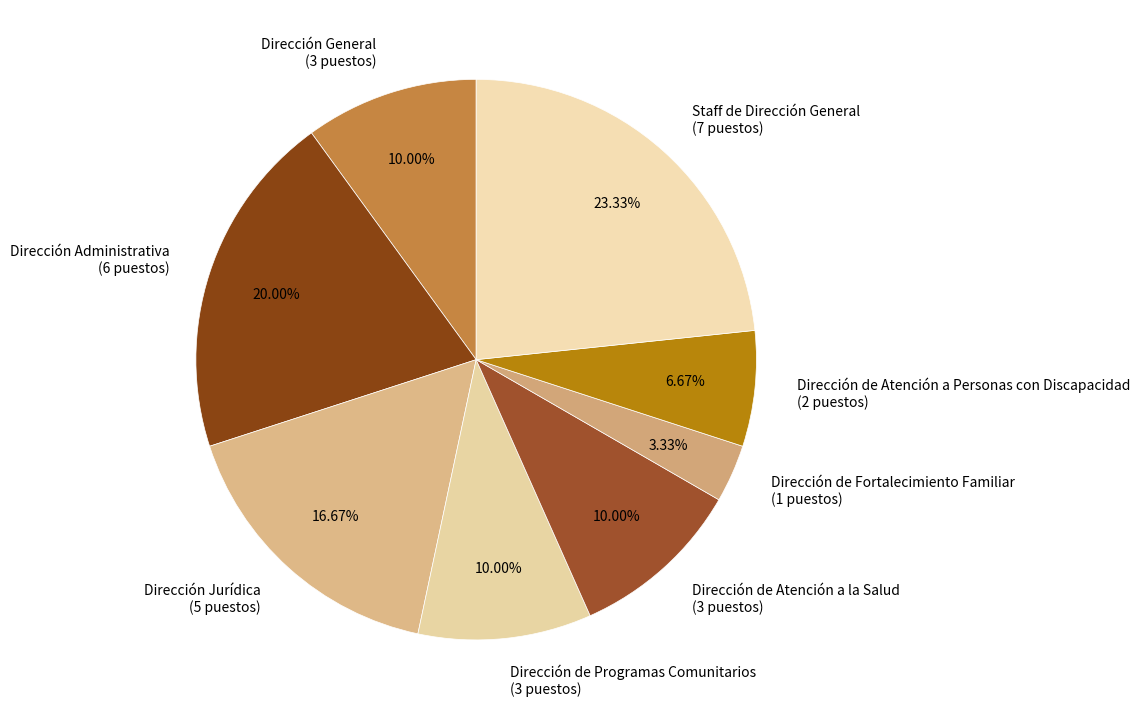

How many segments does this pie chart have?

8